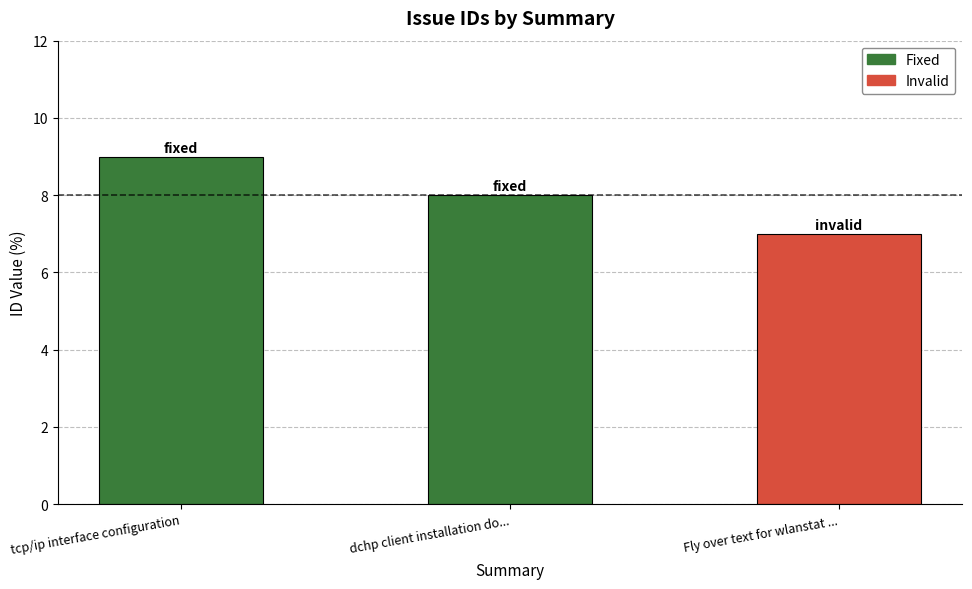

Are the bars horizontal?

No